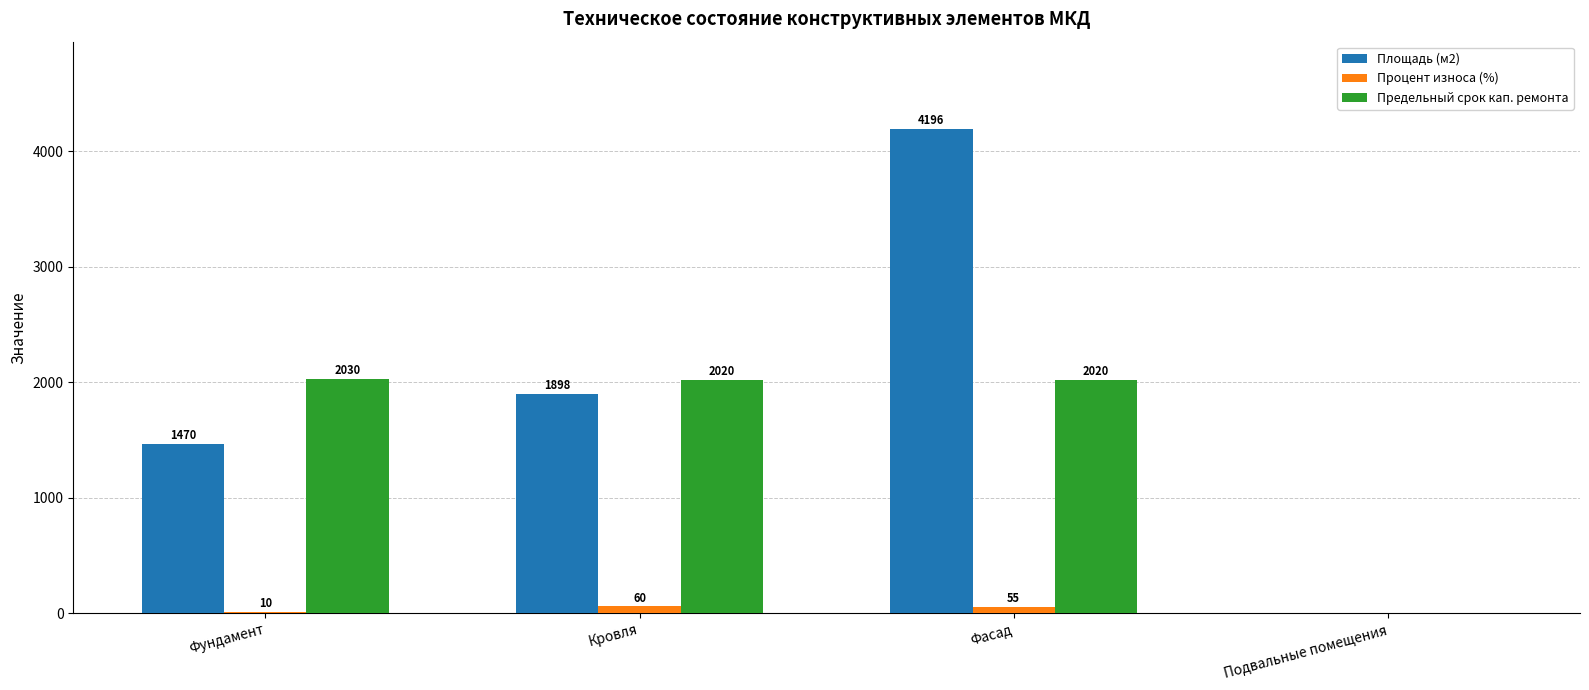

Does the chart contain stacked bars?

No